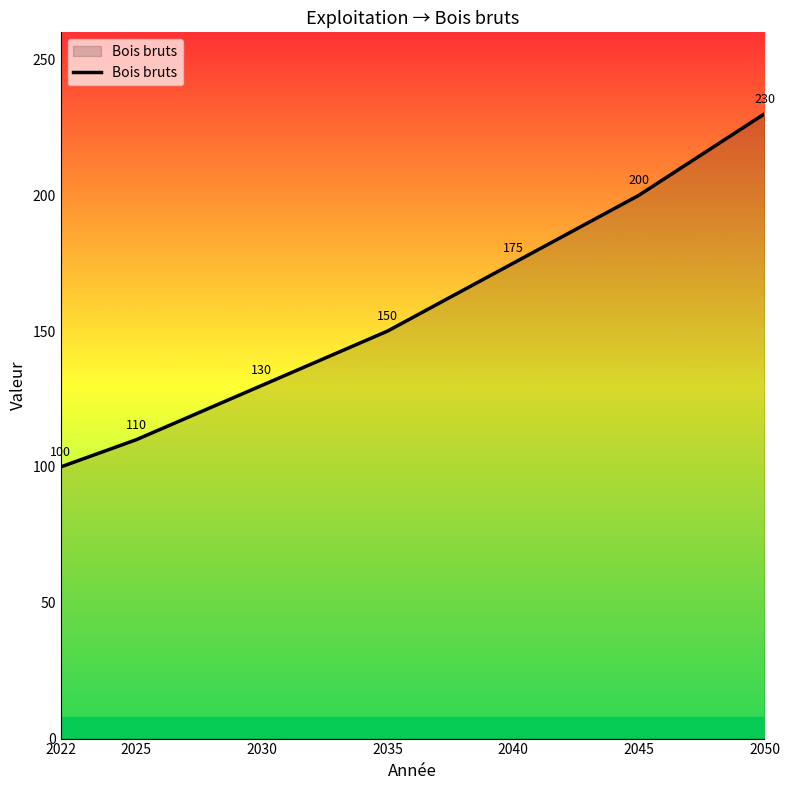

Rank the categories by value from highest to lowest.

2050, 2045, 2040, 2035, 2030, 2025, 2022